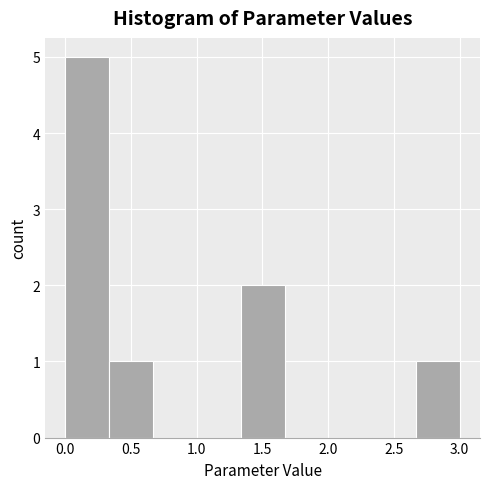

Over which range of the x-axis is the bar tallest?

0.00 to 0.35